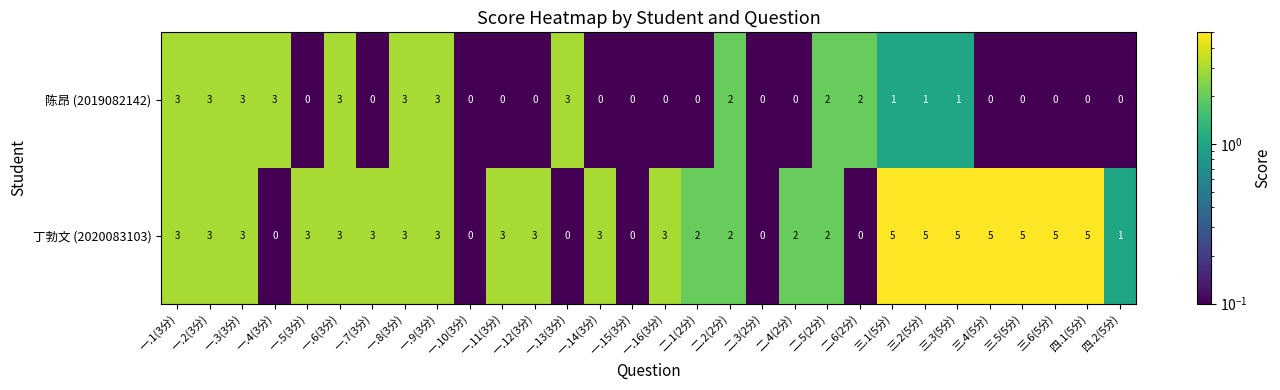

Rank the series by their maximum value, from highest to lowest.

丁勃文 (2020083103), 陈昂 (2019082142)